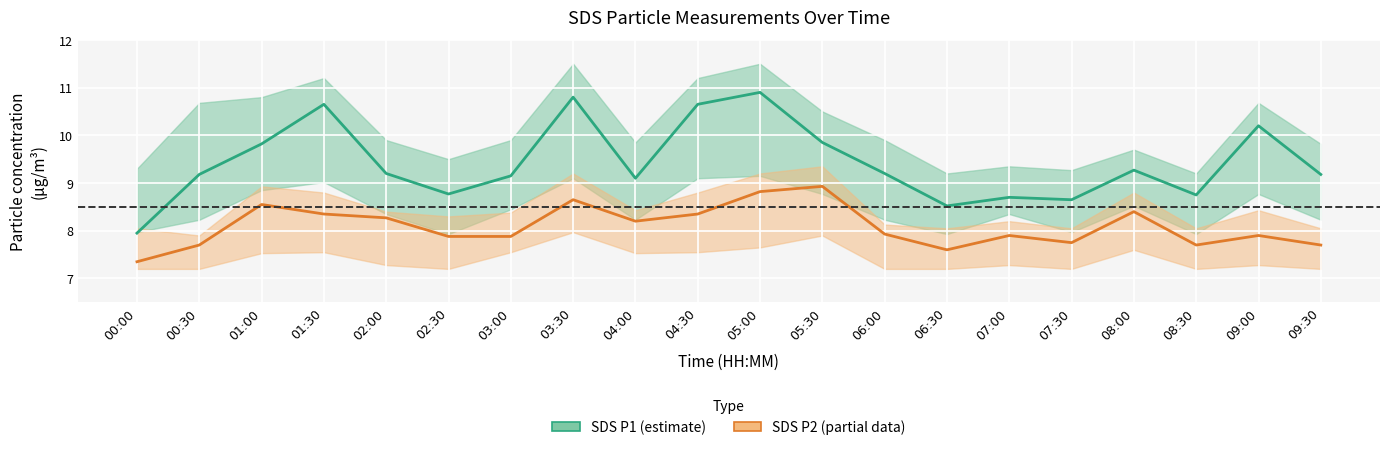

At which category does SDS P2 reach its first local peak?

01:00